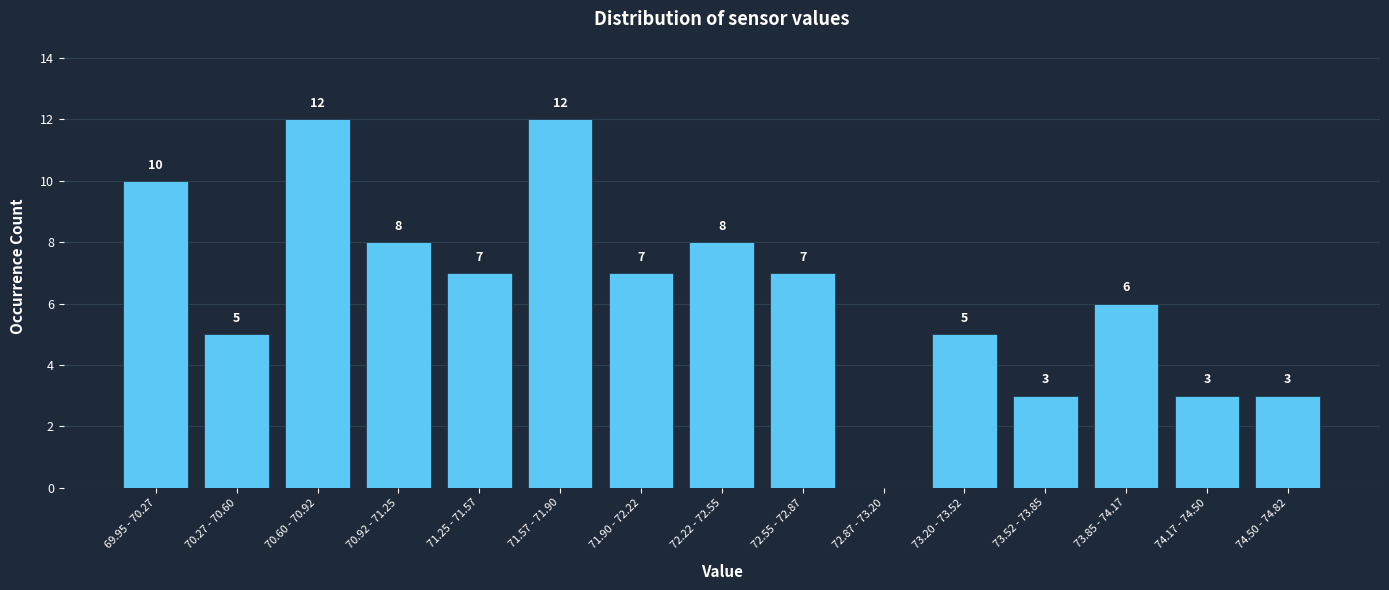

Reading left to right, transcribe all the data shown in this chart.

69.95 - 70.27=10	70.27 - 70.60=5	70.60 - 70.92=12	70.92 - 71.25=8	71.25 - 71.57=7	71.57 - 71.90=12	71.90 - 72.22=7	72.22 - 72.55=8	72.55 - 72.87=7	72.87 - 73.20=0	73.20 - 73.52=5	73.52 - 73.85=3	73.85 - 74.17=6	74.17 - 74.50=3	74.50 - 74.82=3